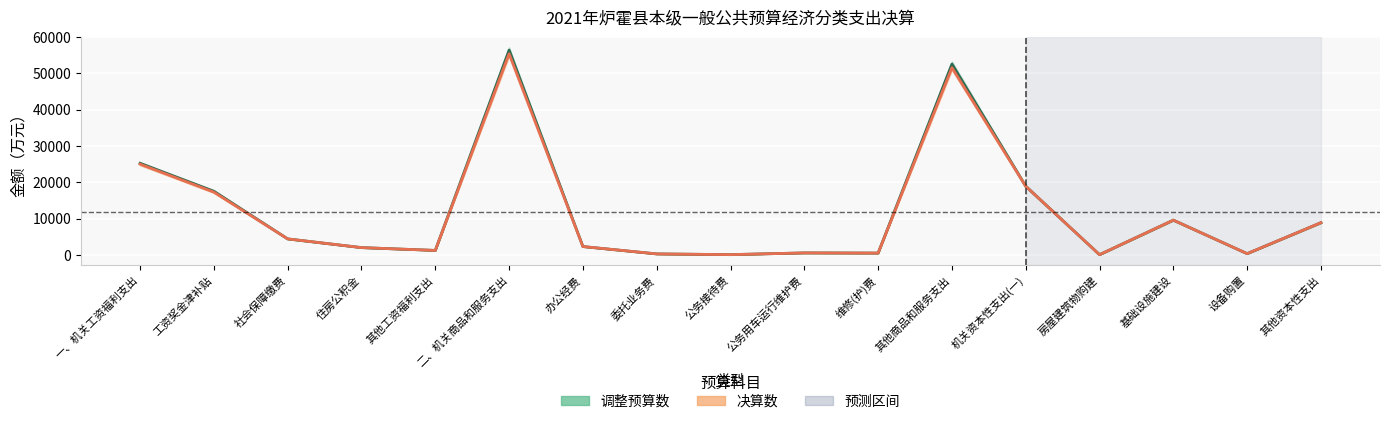

True or false: 决算数 and 调整预算数 cross at least once.

False